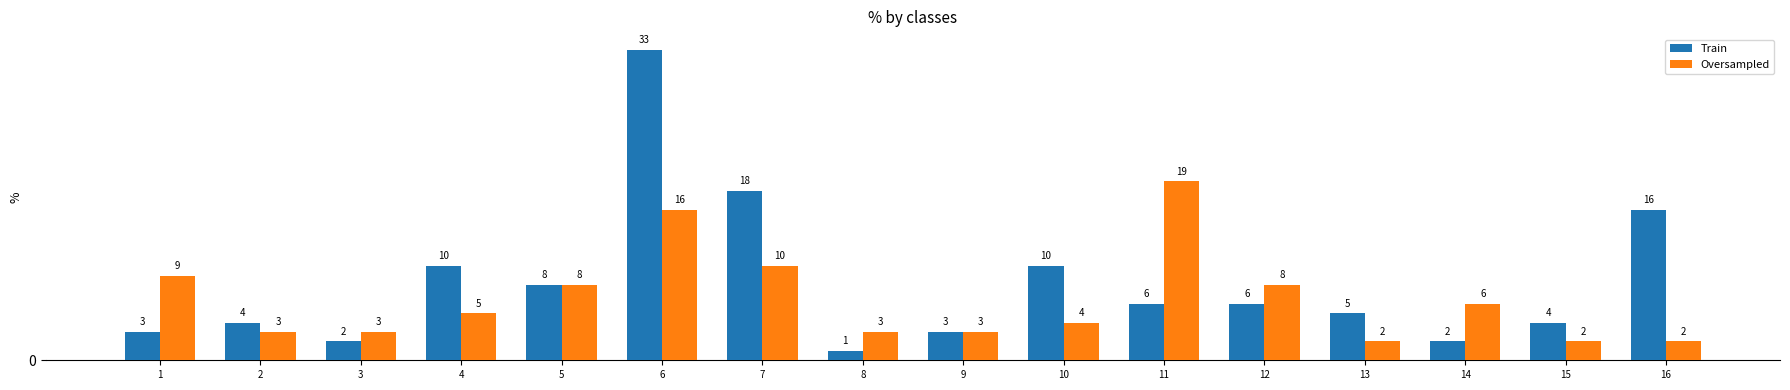

Count the number of data series in this chart.

2